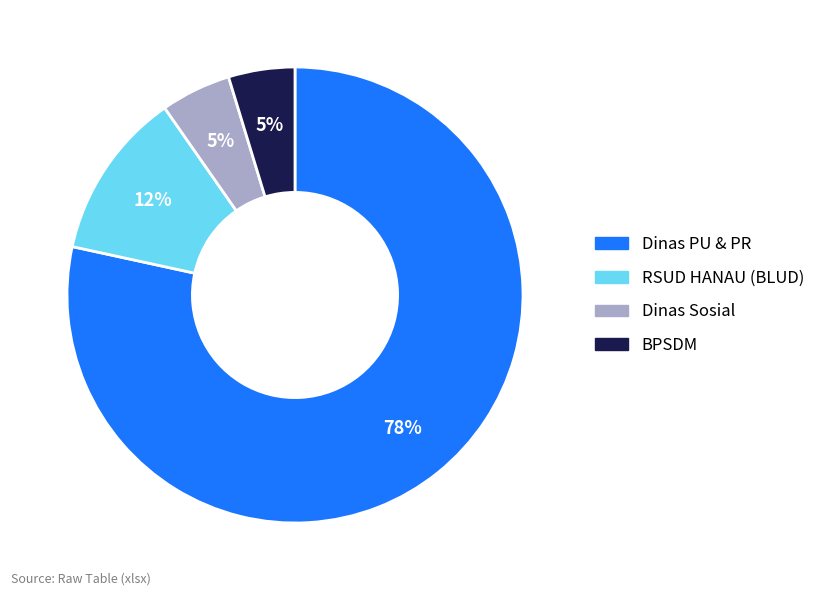

Count the number of slices in the pie.

4